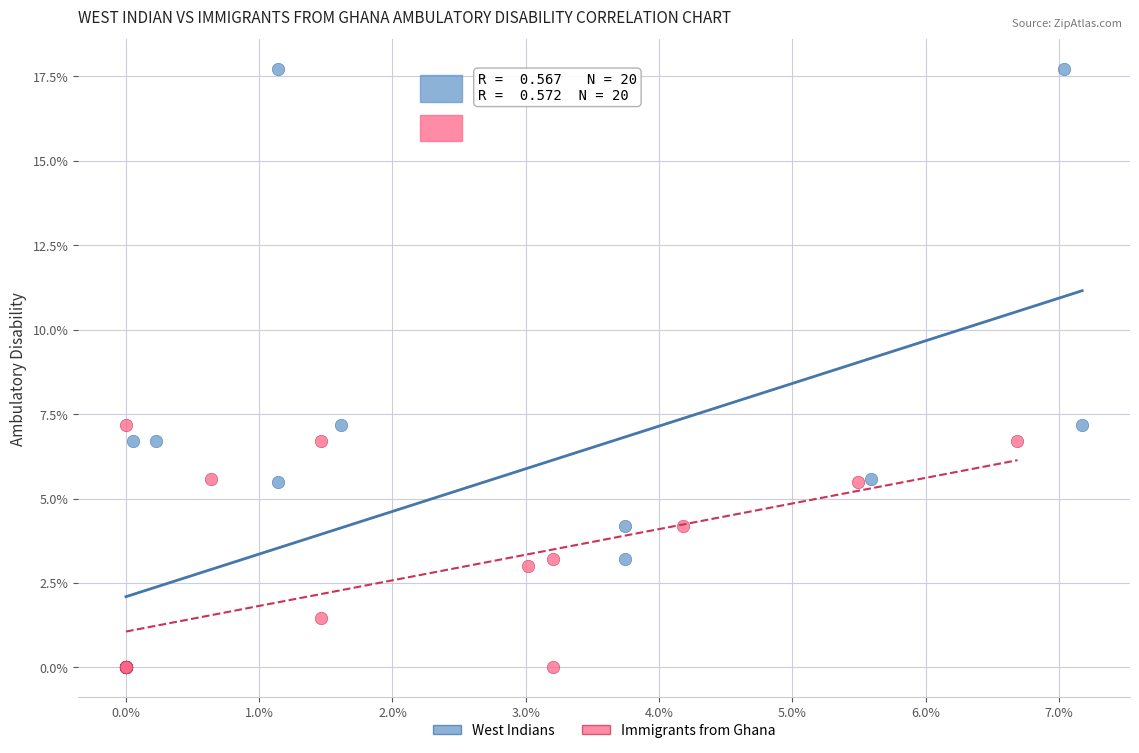

Which series reaches the maximum Y coordinate?

West Indians